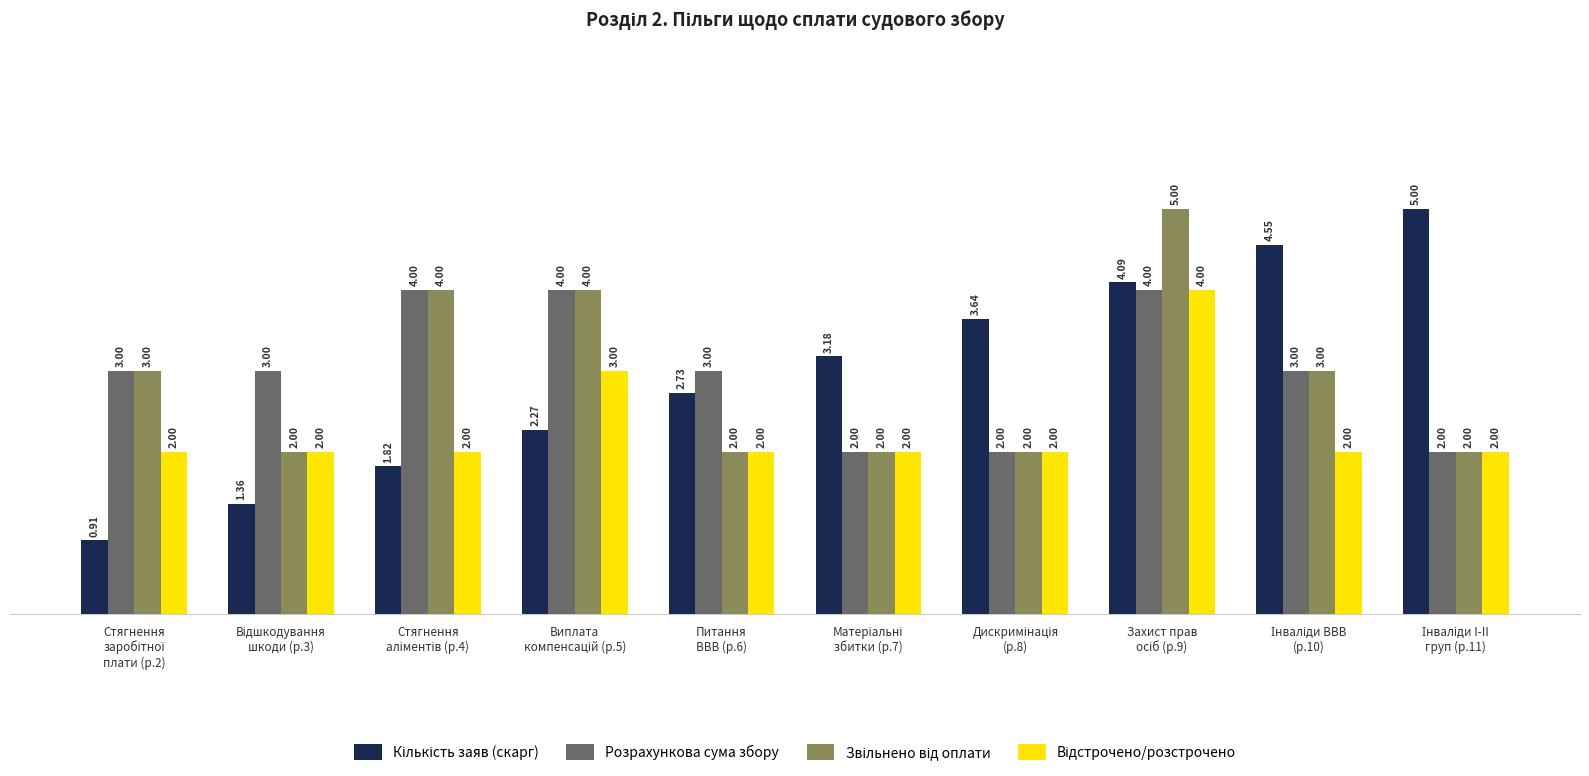

What is the difference between the maximum and minimum values in the Розрахункова сума збору series?

2.0